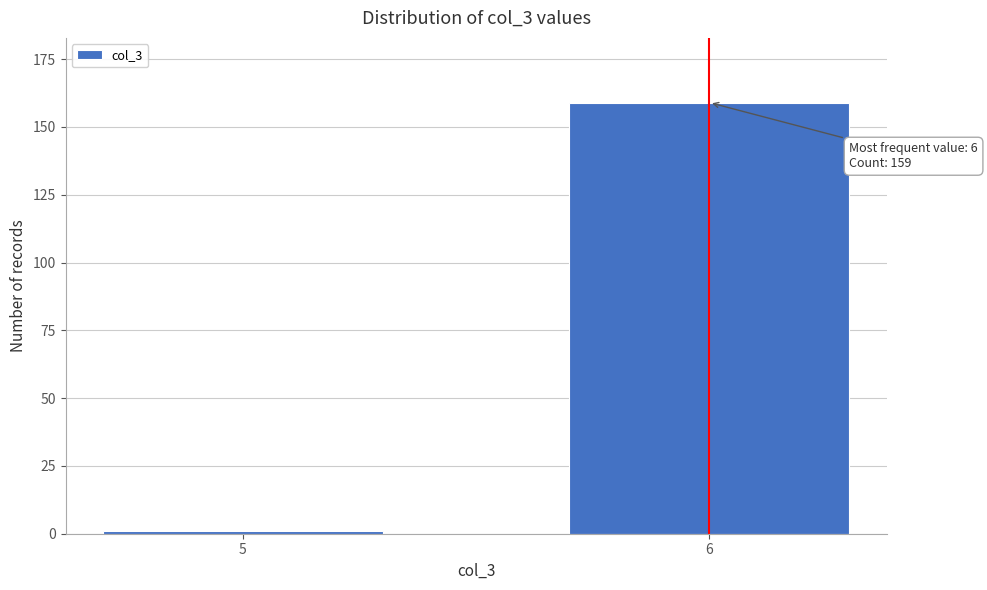

Reading left to right, what are all the values shown in this chart?

1	159